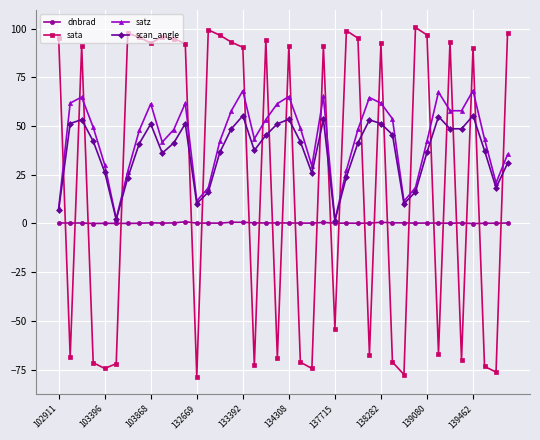

What is the value of the sata point at the 17th from the left?

90.4